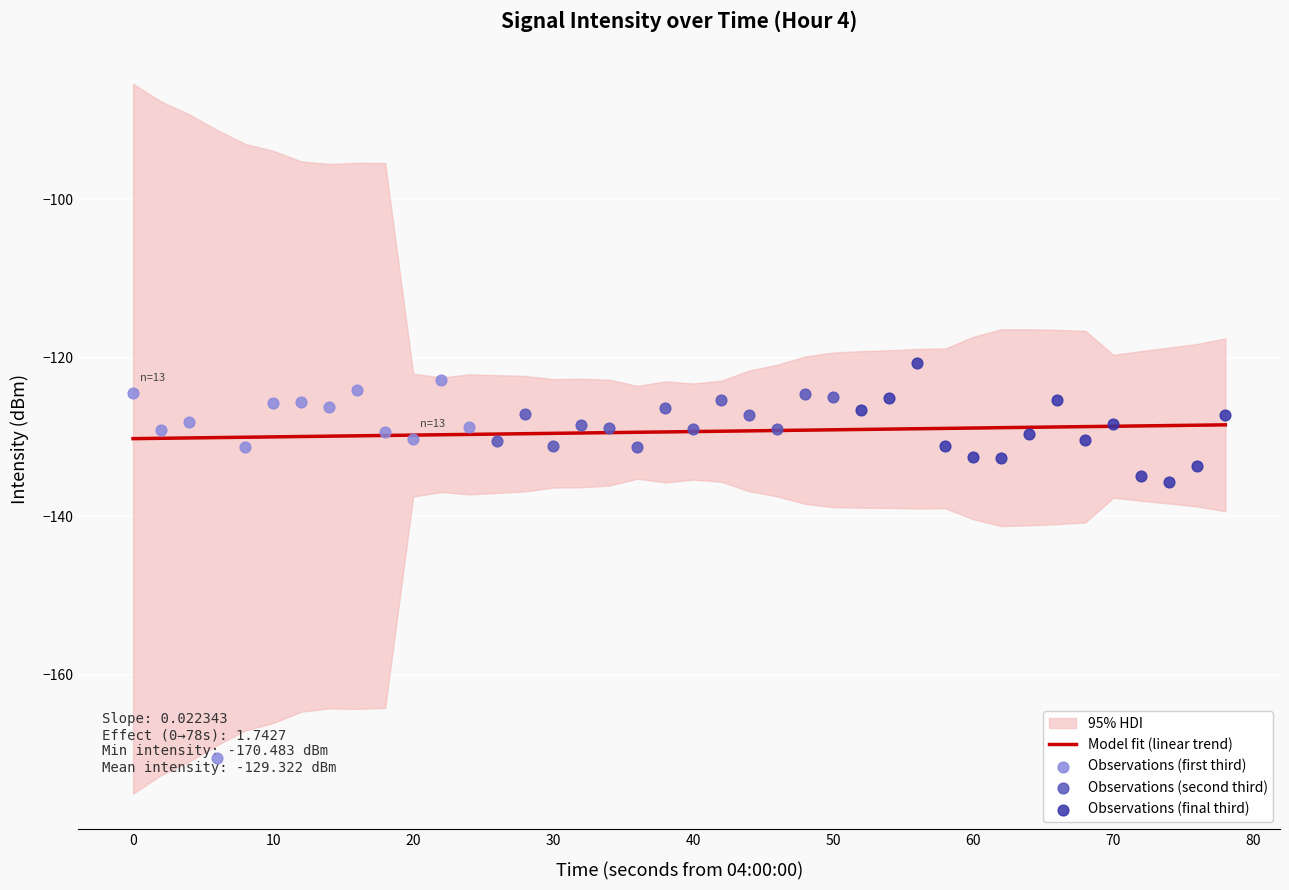

What is the change in value from 0 to 4?

-6.9